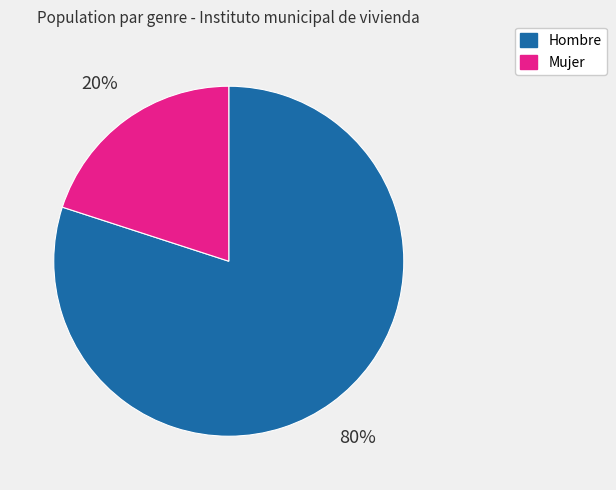

Rank the categories by value from highest to lowest.

Hombre, Mujer